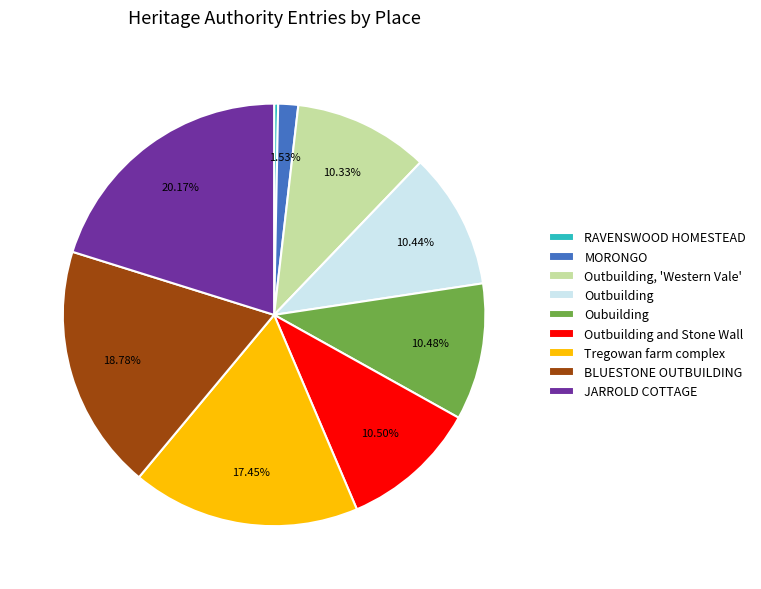

Is it true that Outbuilding, 'Western Vale' is 10% of the pie?

True